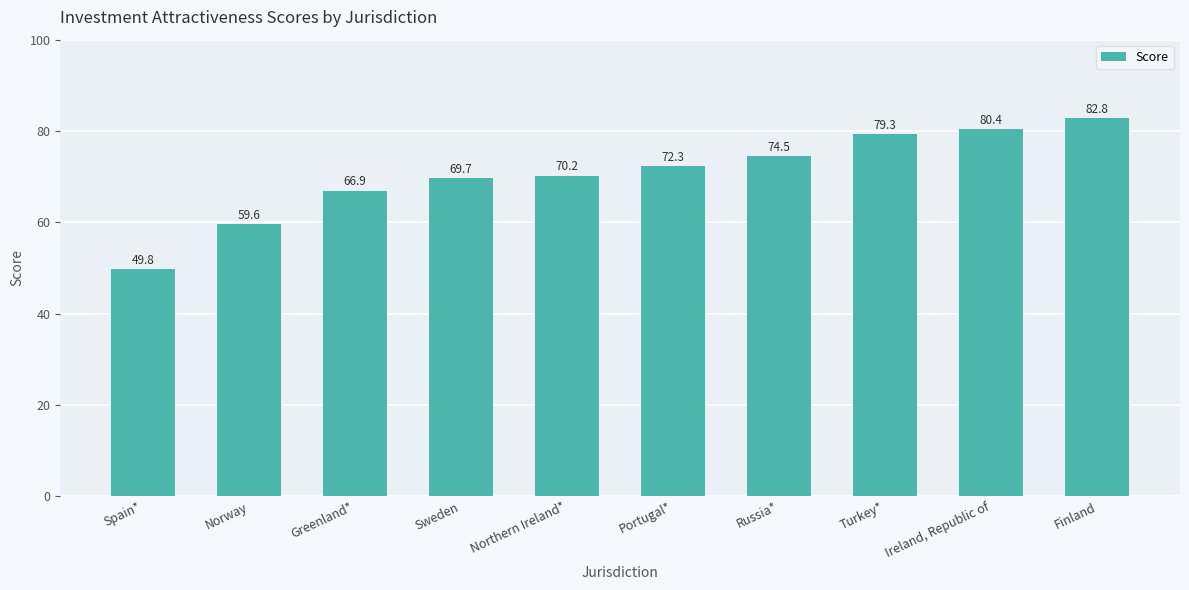

True or false: the data shows 72.3 at Portugal*.

True